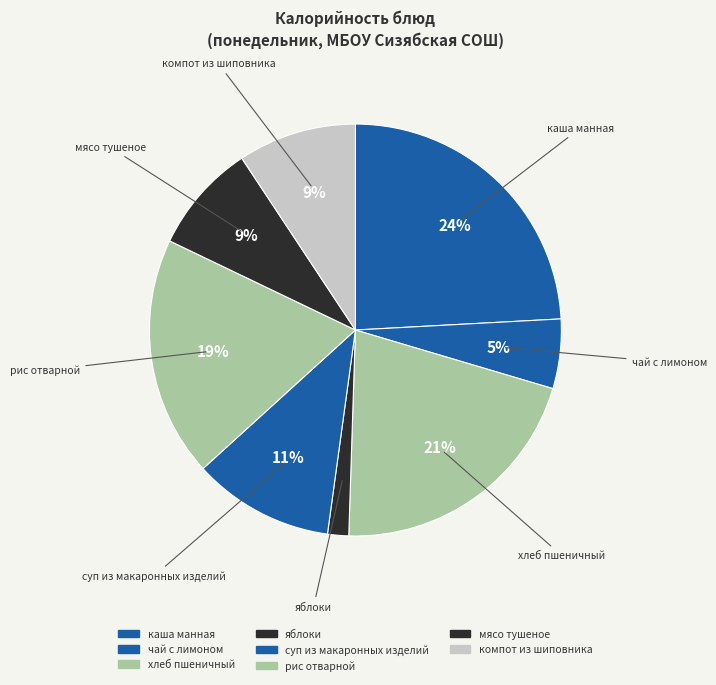

What is the largest slice in the pie chart?

каша манная